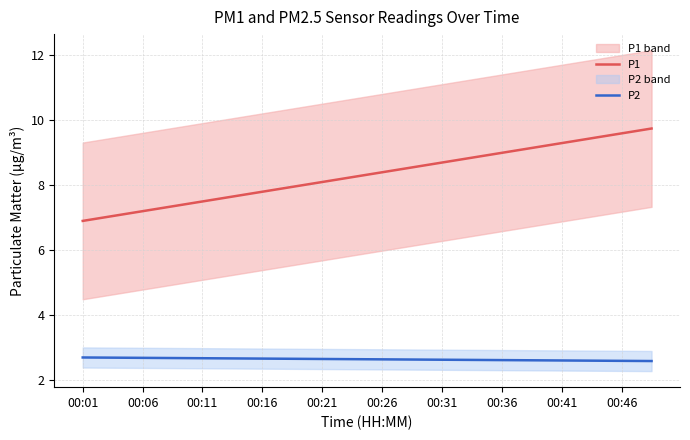

What is the lowest value of the P1 series?

6.9